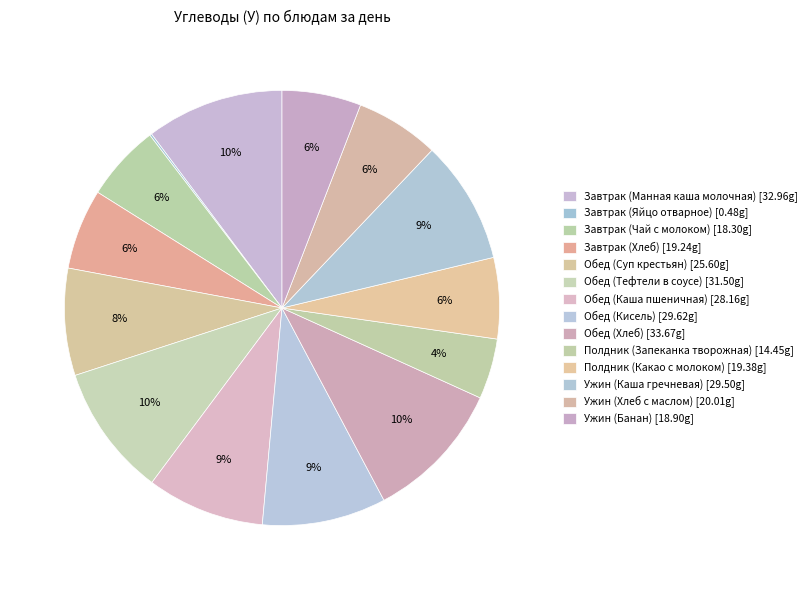

The Обед (Каша пшеничная) slice represents 9% of the pie. True or false?

True